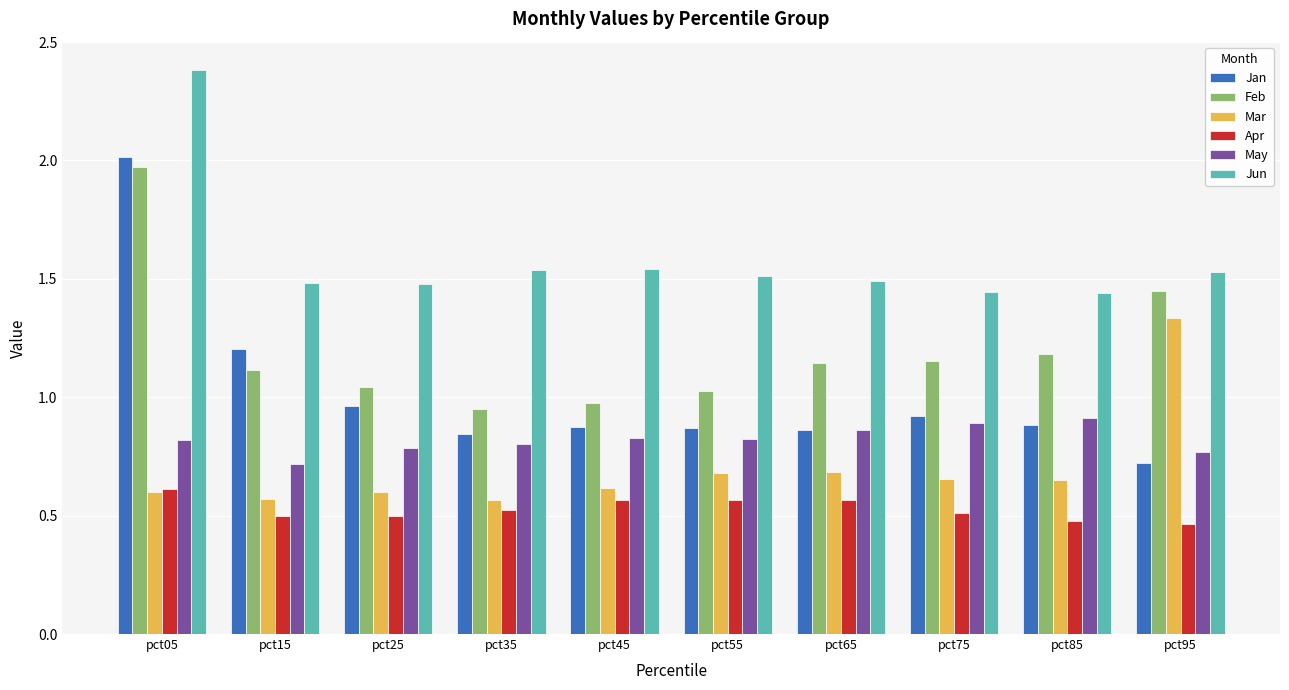

True or false: Jun has a value of 2.7 at pct45.

False